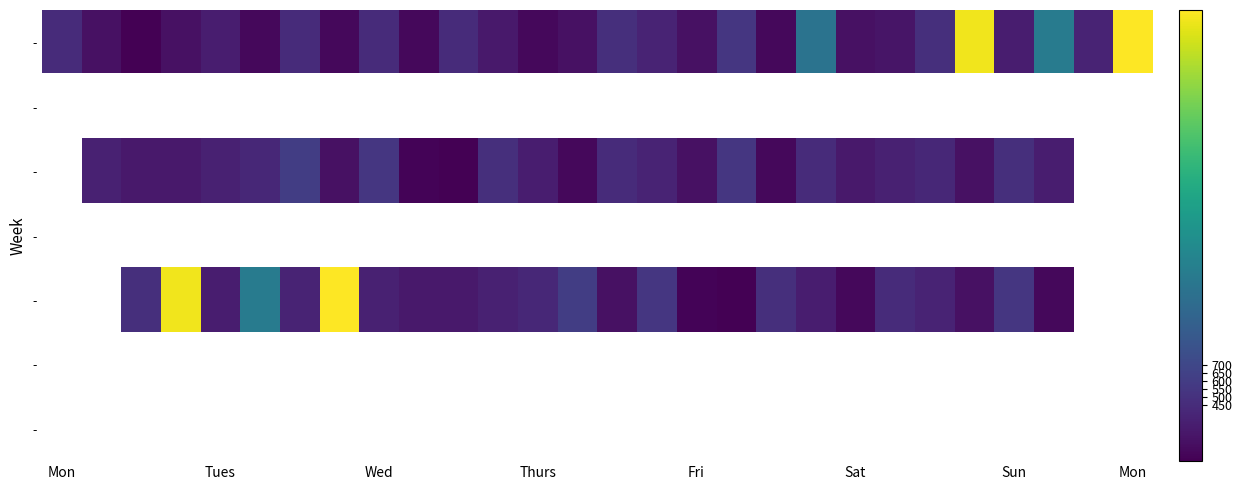

What is the smallest value displayed?

95.8